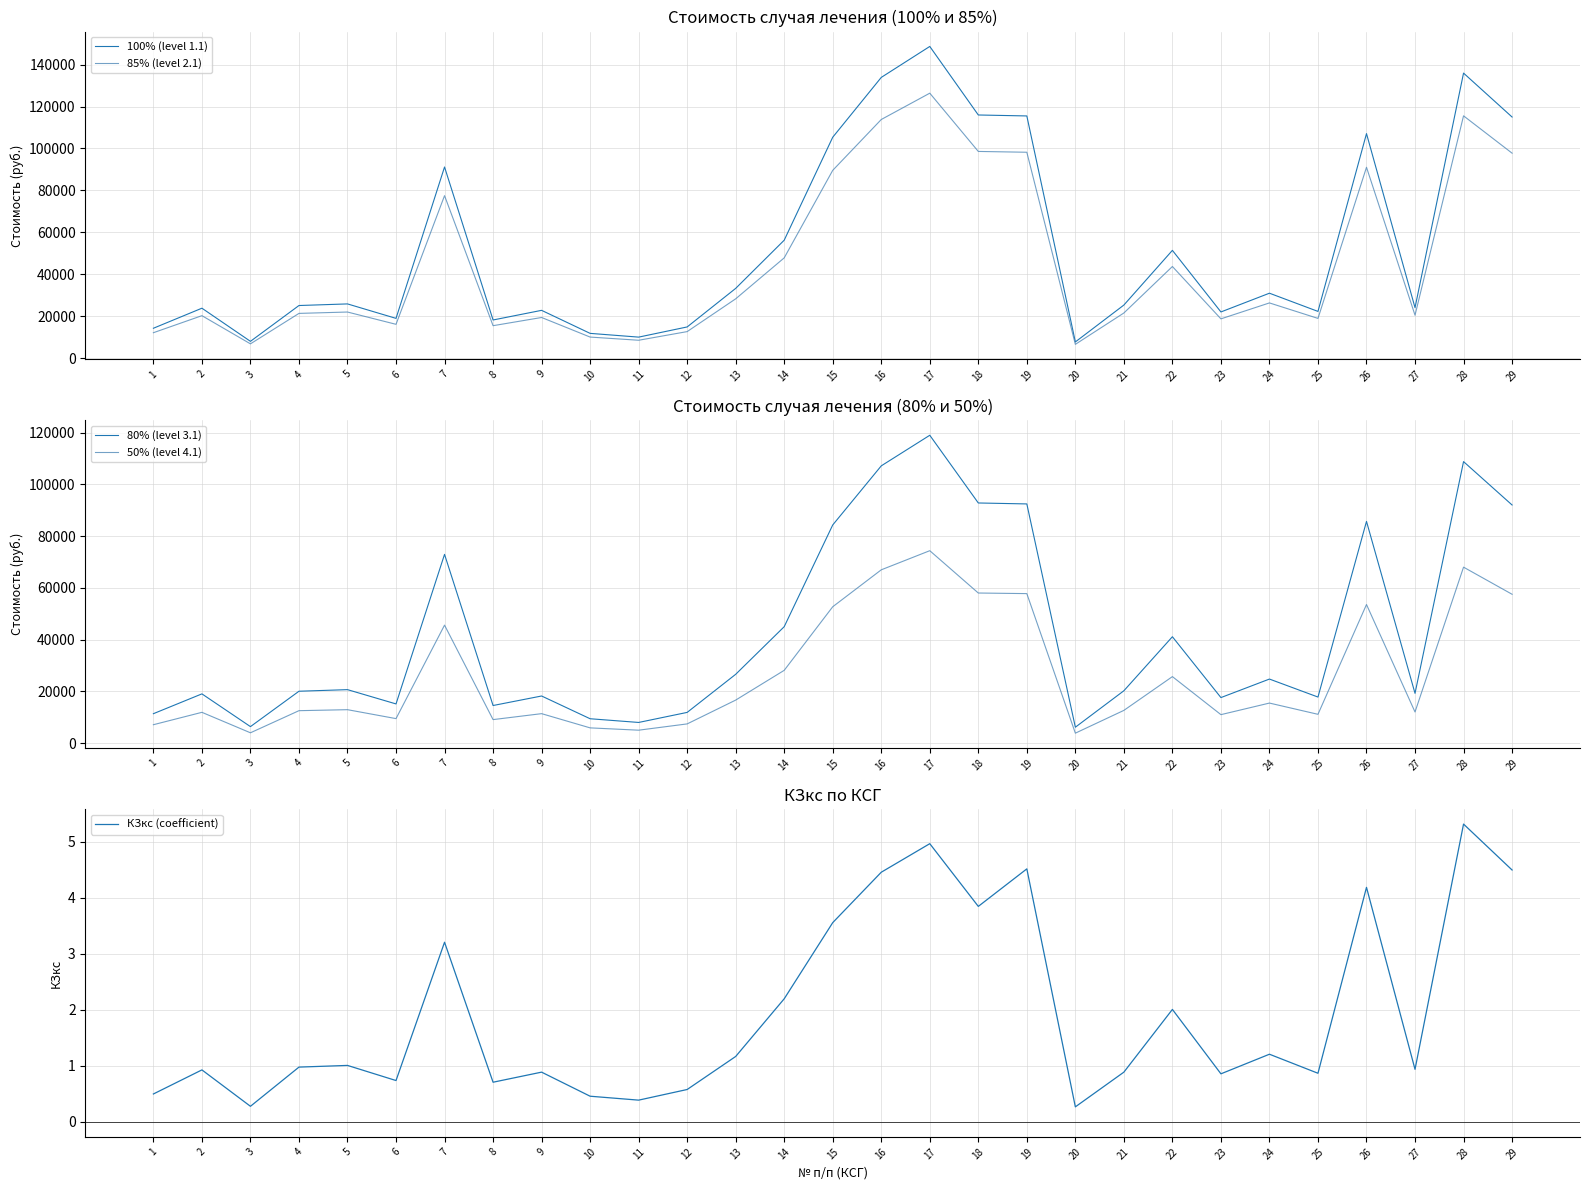

Which series has the largest range (max minus min)?

100% (level 1.1)